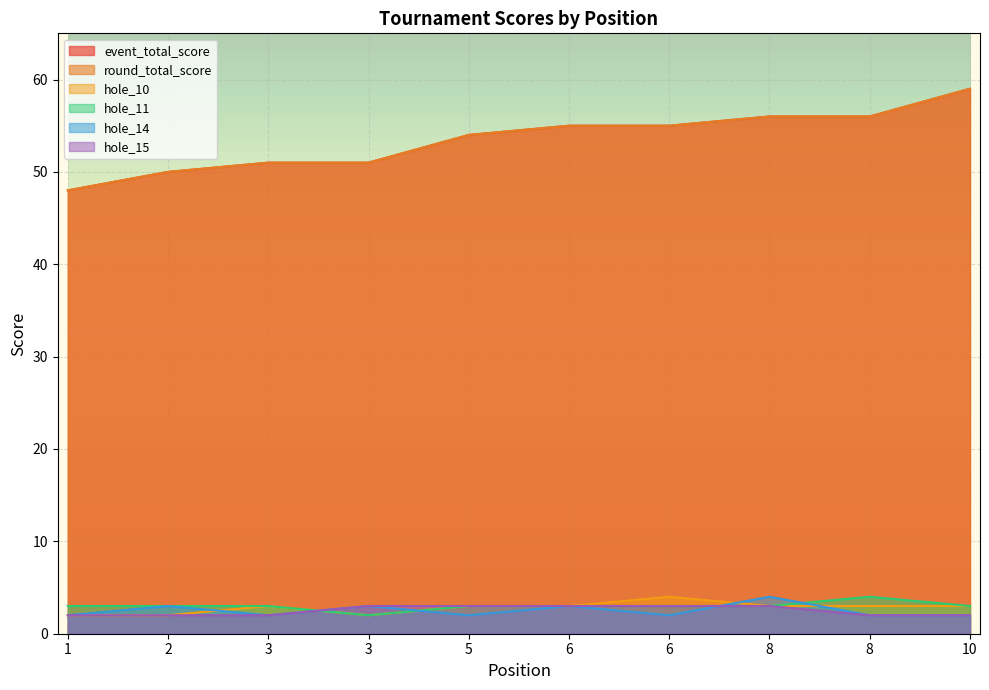

Reading left to right, list all the values displayed in this chart.

event_total_score: 48	50	51	51	54	55	55	56	56	59
round_total_score: 48	50	51	51	54	55	55	56	56	59
hole_10: 2	2	3	2	3	3	4	3	3	3
hole_11: 3	3	3	2	3	3	3	3	4	3
hole_14: 2	3	2	3	2	3	2	4	2	2
hole_15: 2	2	2	3	3	3	3	3	2	2